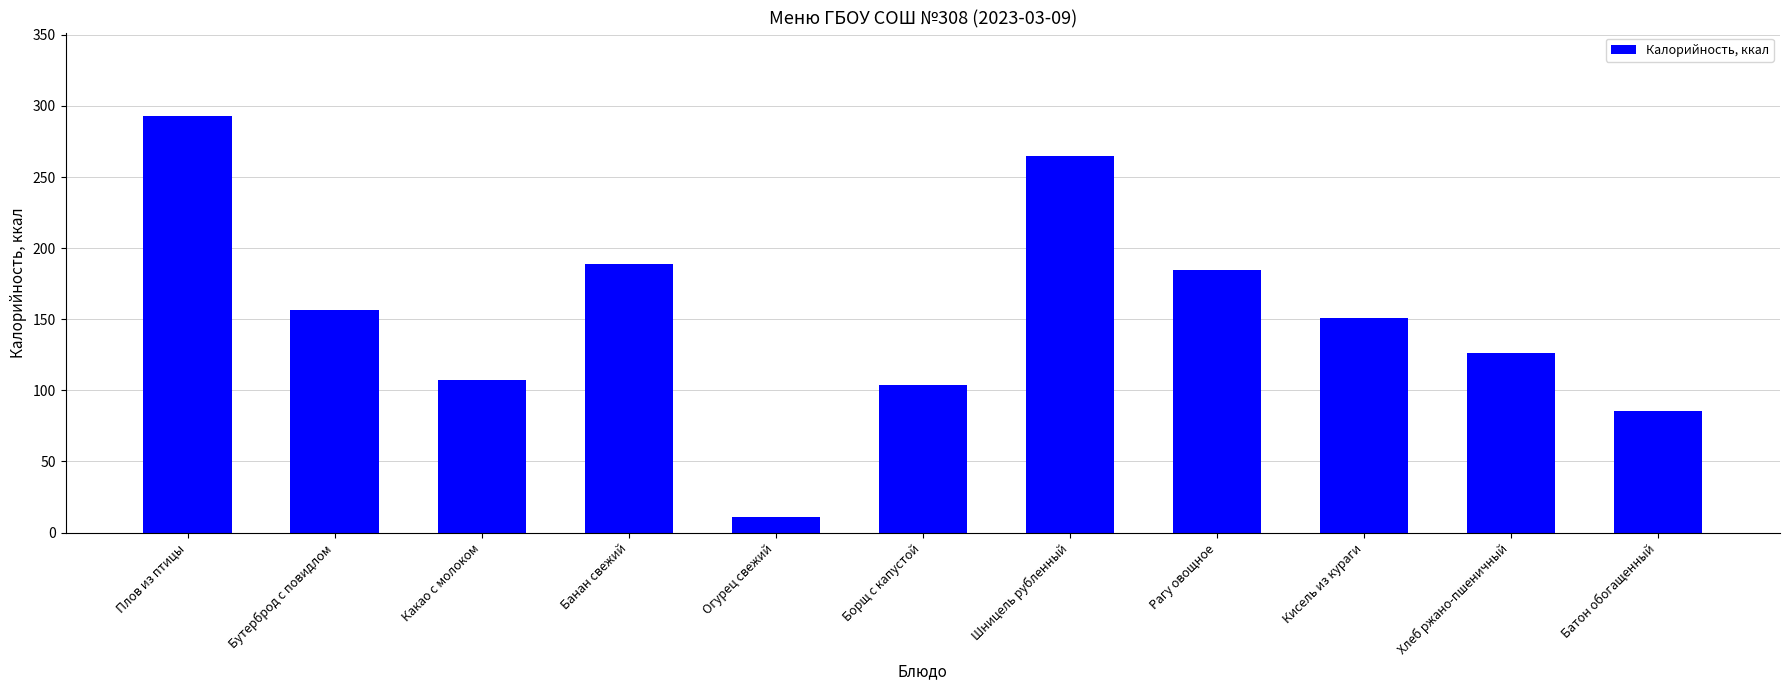

Are the bars horizontal?

No